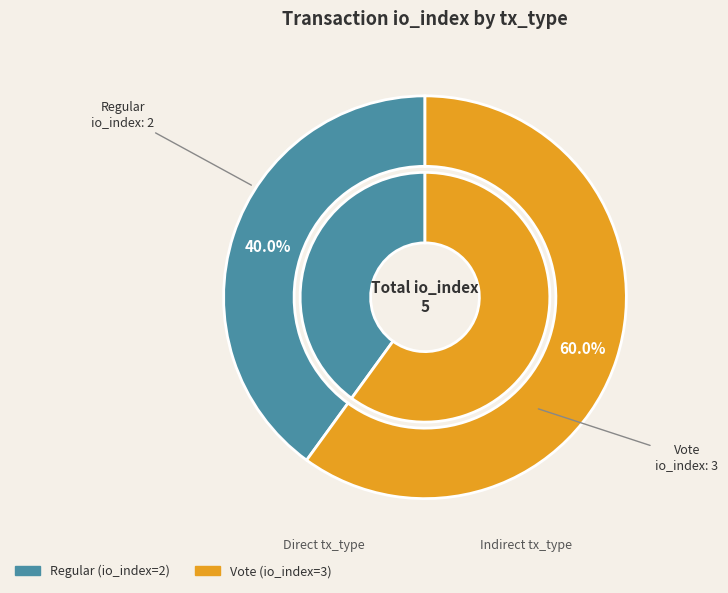

What portion of the pie excludes Vote?

40.0%